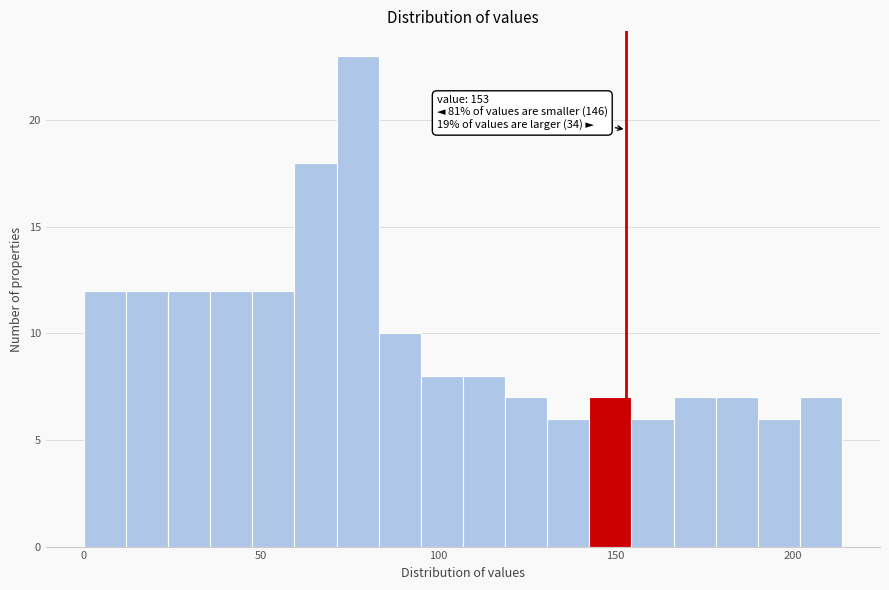

Read against the x-axis, roughly where is the centre of the tallest bar?

75